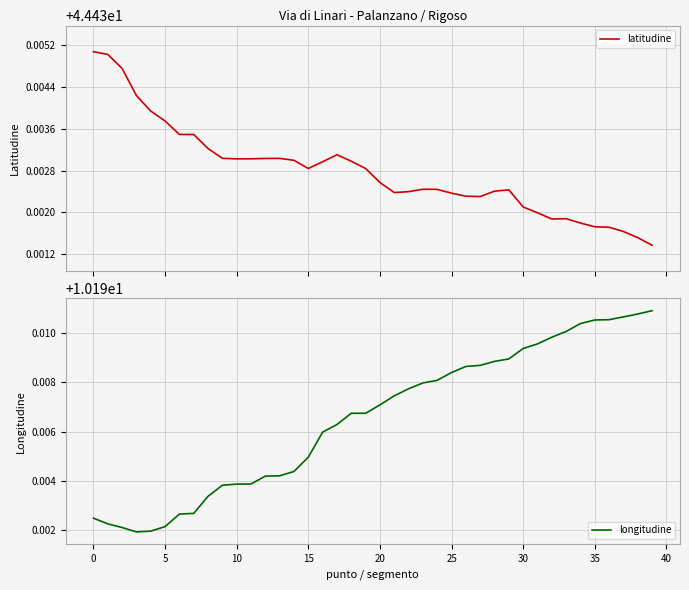

Which series changed the most between 11 and 15?

longitudine